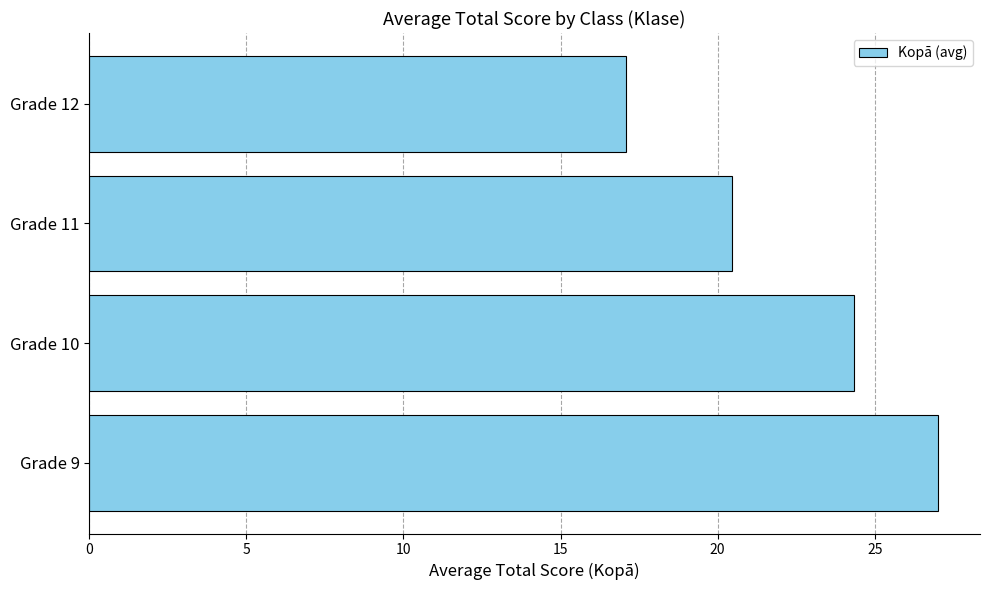

Are the bars horizontal?

Yes